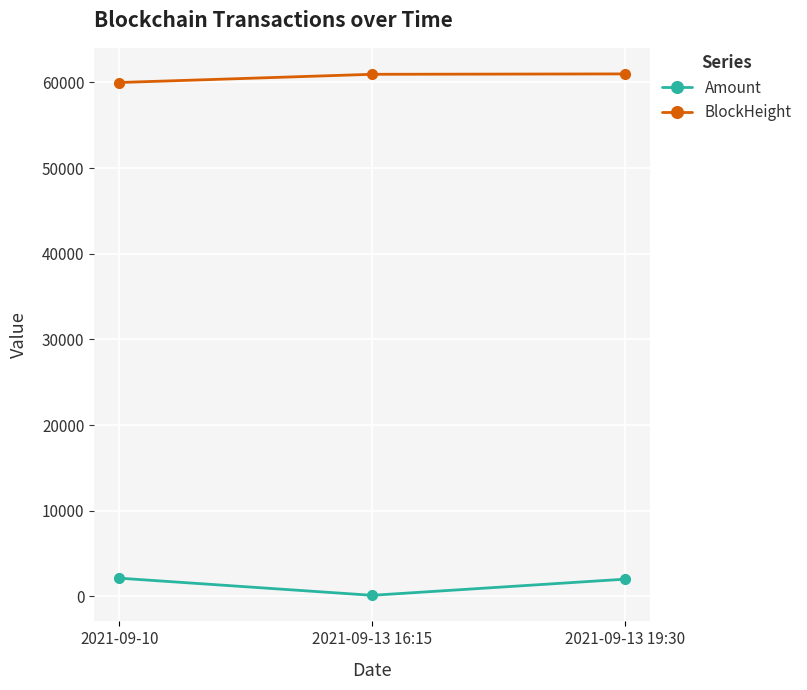

What is the total value across all series at 2021-09-10?

62111.7